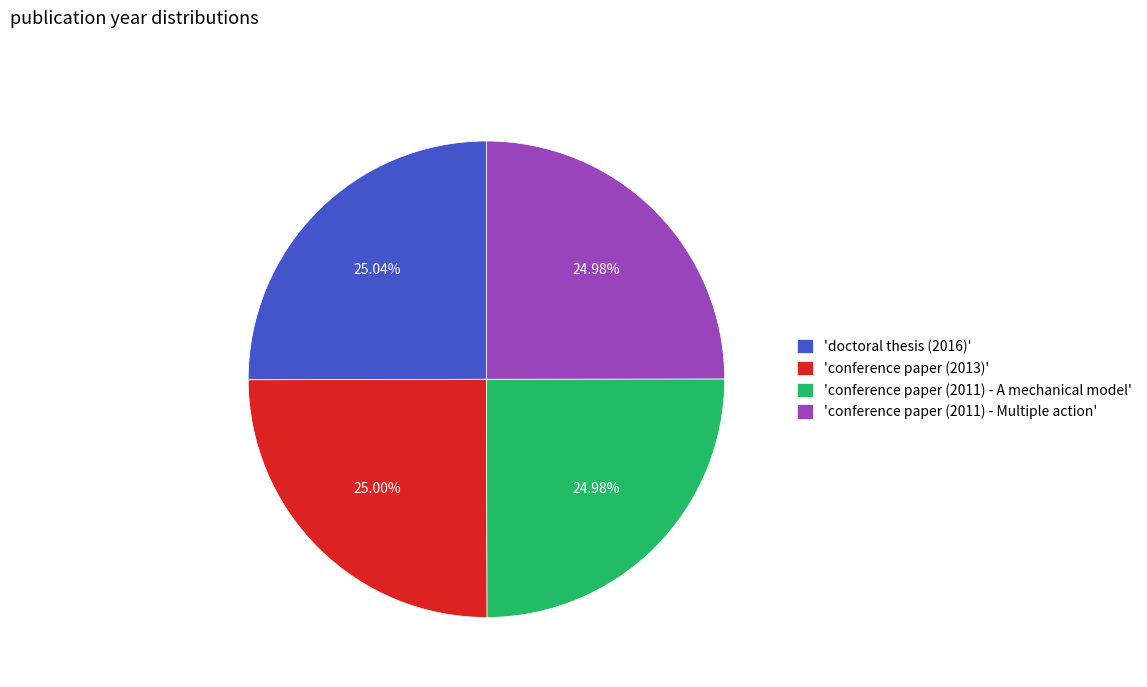

Does 'conference paper (2011) - Multiple action' account for over 50% of the chart?

No